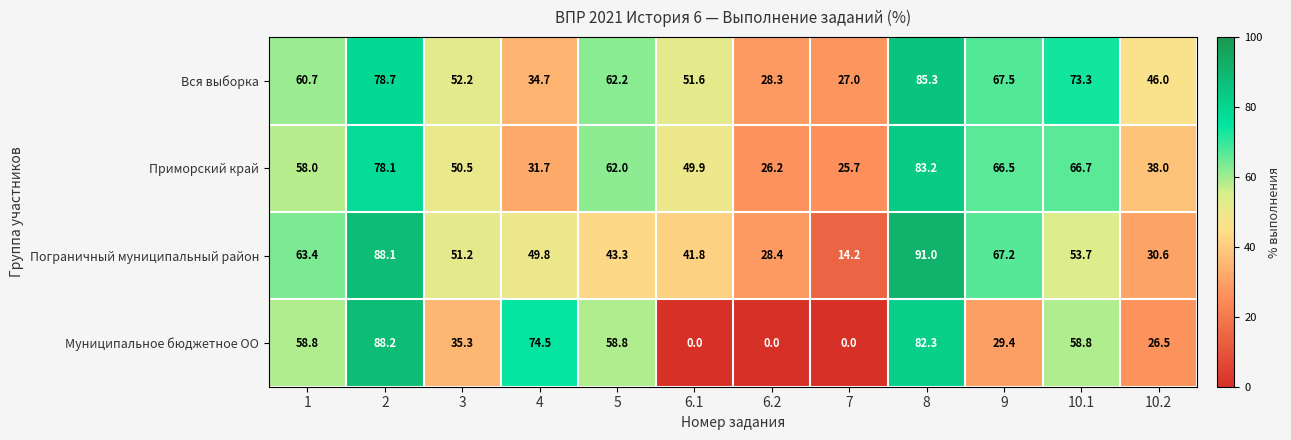

How many series are shown in this chart?

4